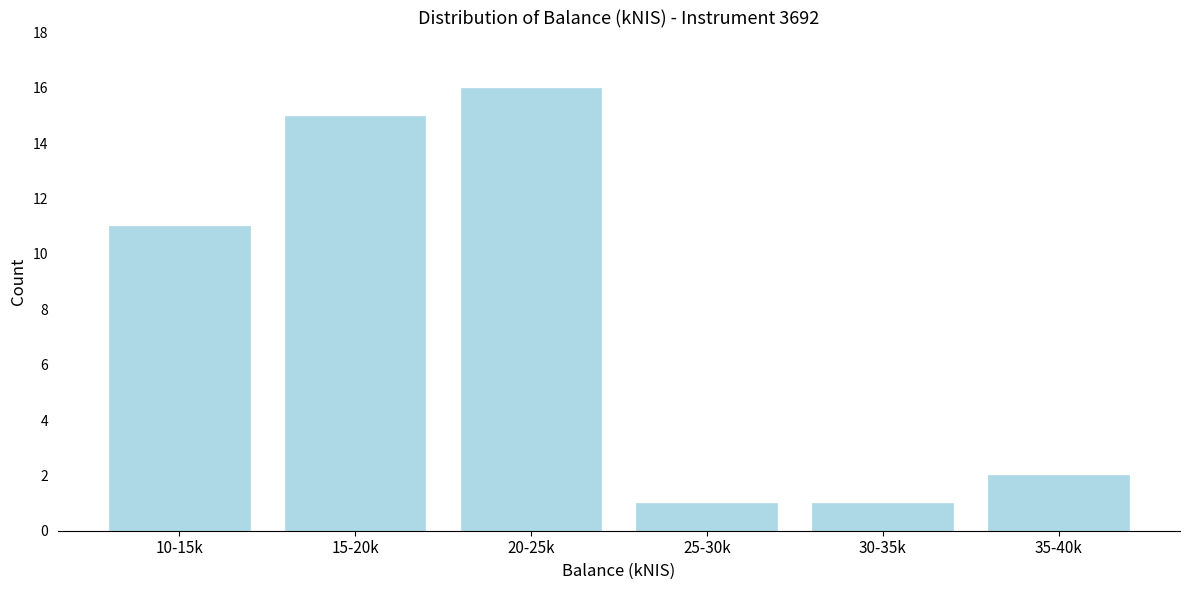

Reading right to left, extract all data points from this chart.

2	1	1	16	15	11